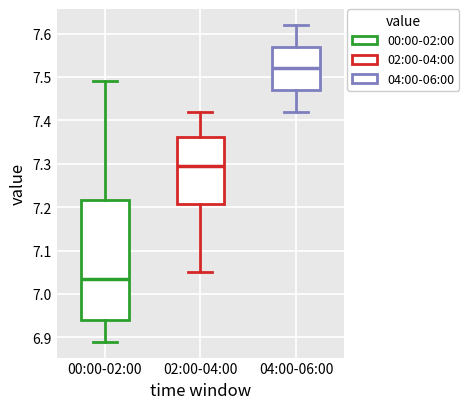

Where is the upper edge of the box for 02:00-04:00 on the y-axis? The values are not printed on the chart, so give them approximately, as read against the axis.

7.36